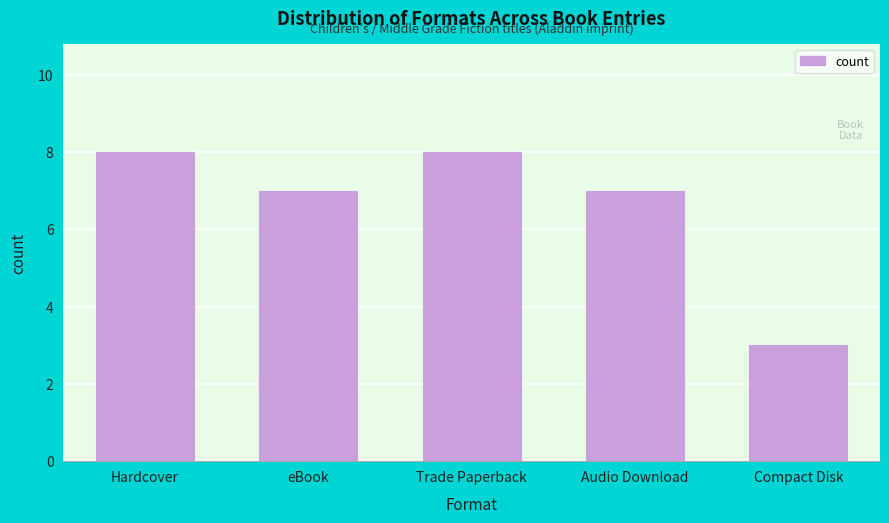

Reading right to left, transcribe all the data shown in this chart.

3	7	8	7	8